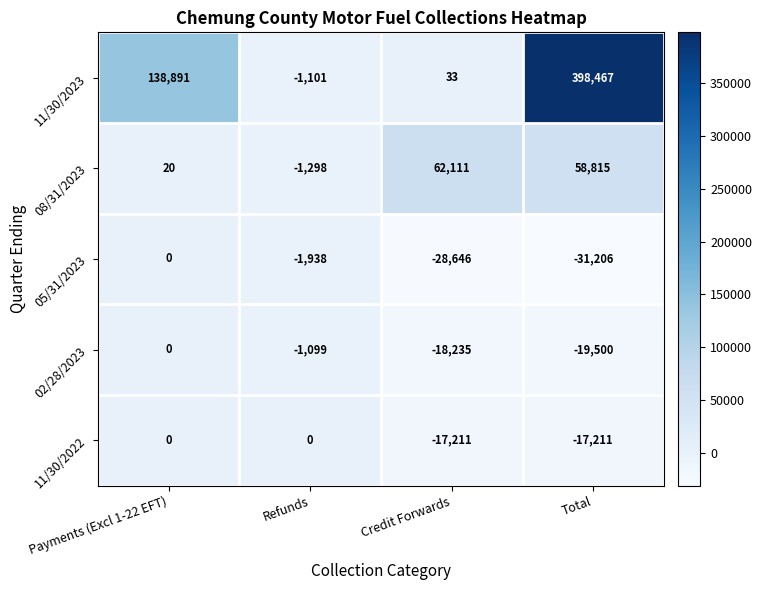

What is the total value across all series at Credit Forwards?

-1948